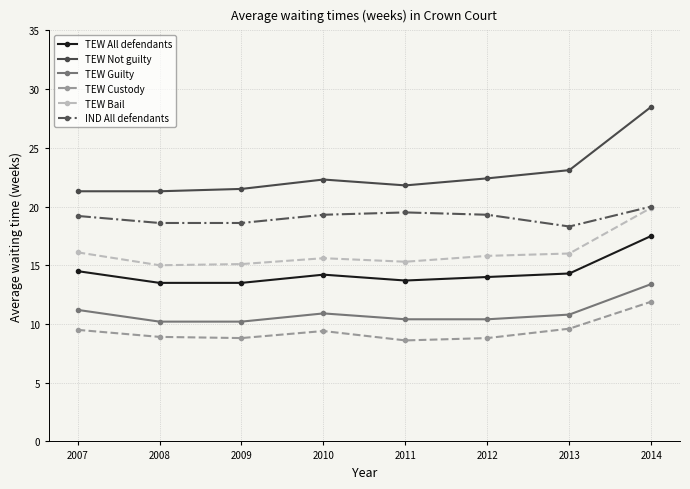

What value does the TEW Bail series have at 2010?

15.6